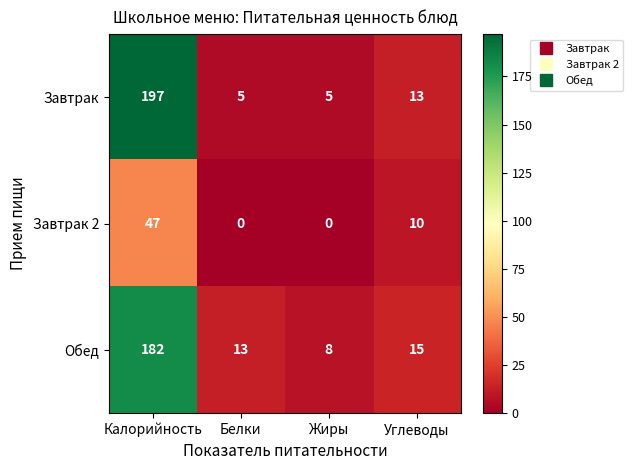

What is the total value across all series at Калорийность?

426